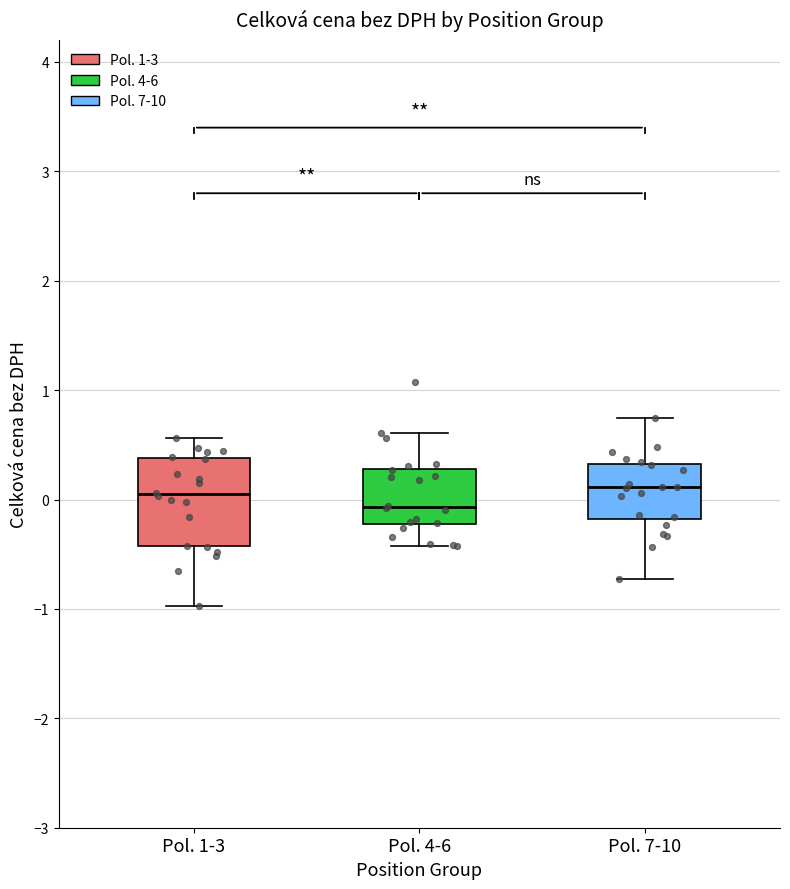

Where does the upper whisker of the box for Pol. 4-6 end on the y-axis? The values are not printed on the chart, so give them approximately, as read against the axis.

0.6